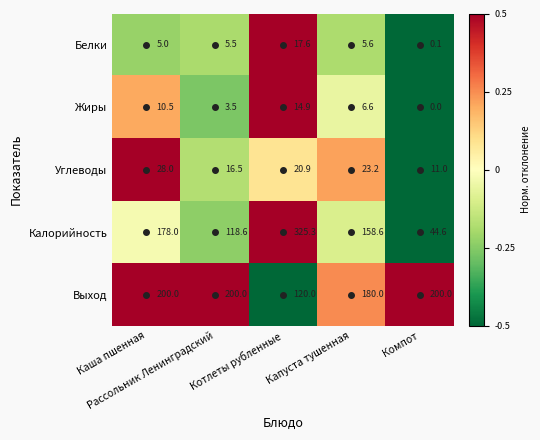

List the series in order of their peak value, lowest first.

Жиры, Белки, Углеводы, Выход, Калорийность